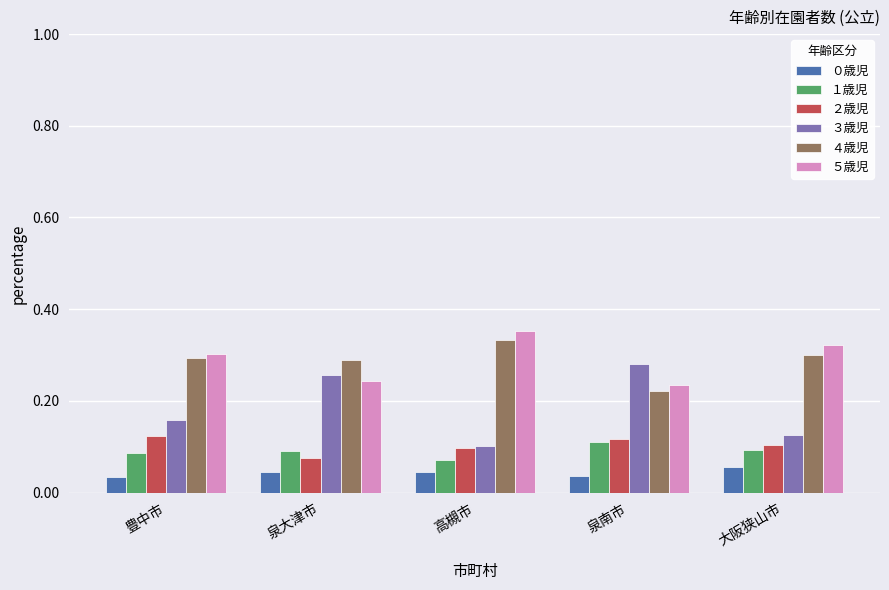

At how many categories does at least one series exceed 0?

5